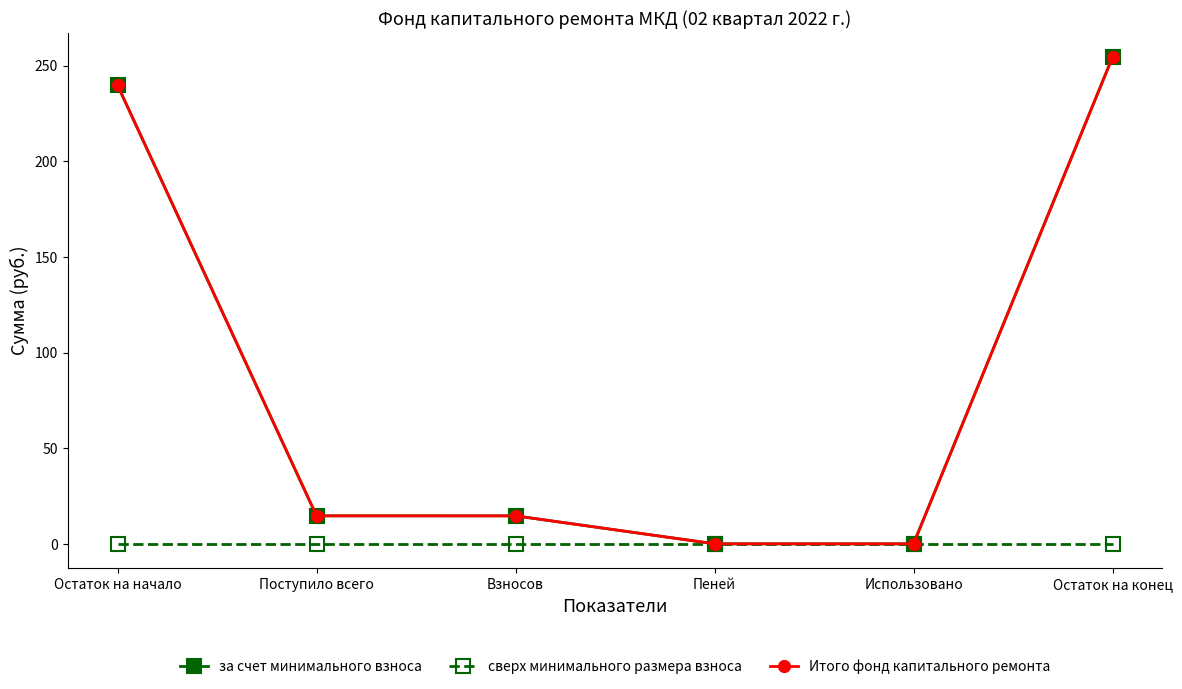

Reading right to left, extract all data points from this chart.

за счет минимального взноса: 254.4	0.0	0.0	14.6	14.6	239.8
сверх минимального размера взноса: 0.0	0.0	0.0	0.0	0.0	0.0
Итого фонд капитального ремонта: 254.4	0.0	0.0	14.6	14.6	239.8